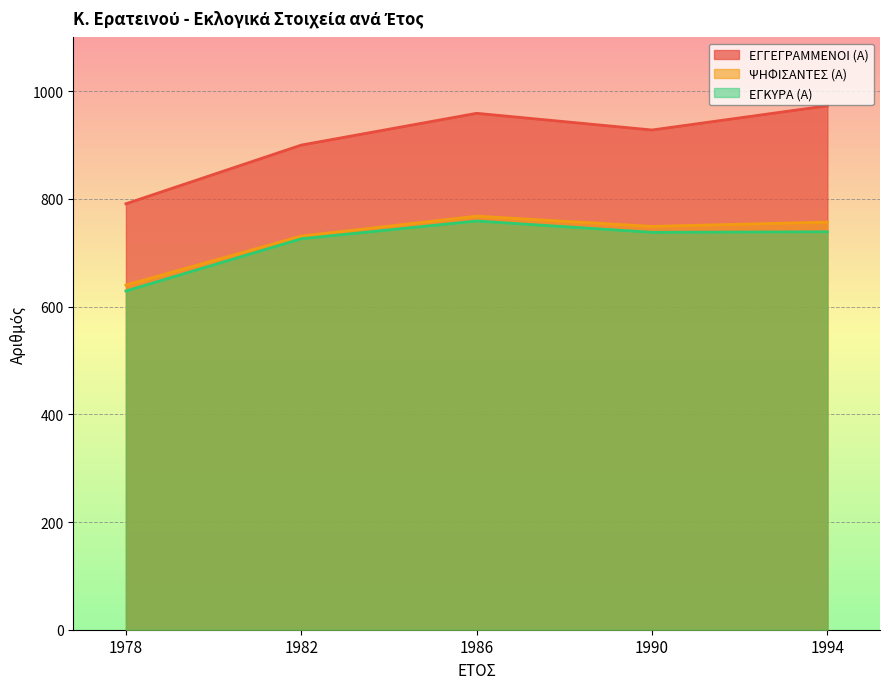

At which category is the sum across all series the highest?

1986